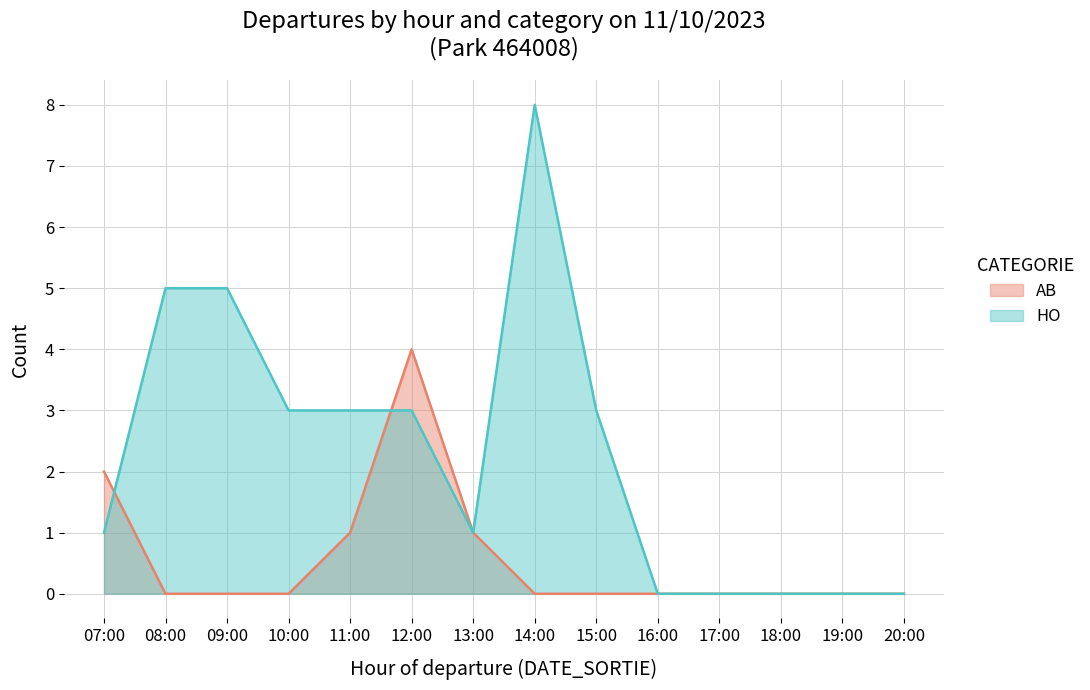

Is the value of AB at 12:00 greater than the value of HO at 09:00?

No